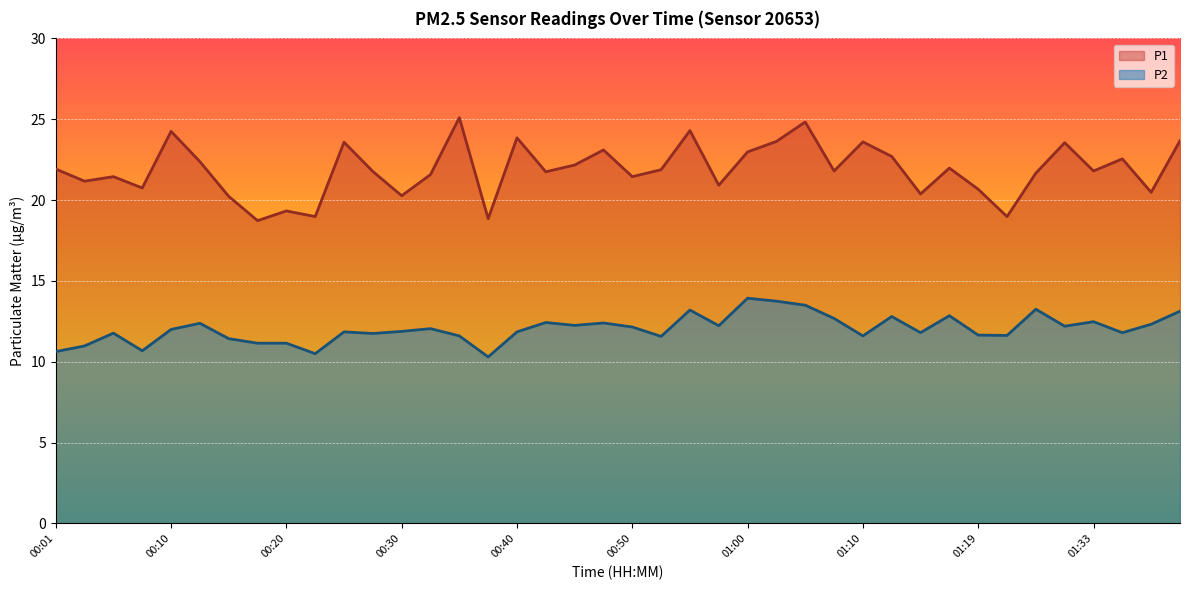

True or false: P2 and P1 cross at least once.

False